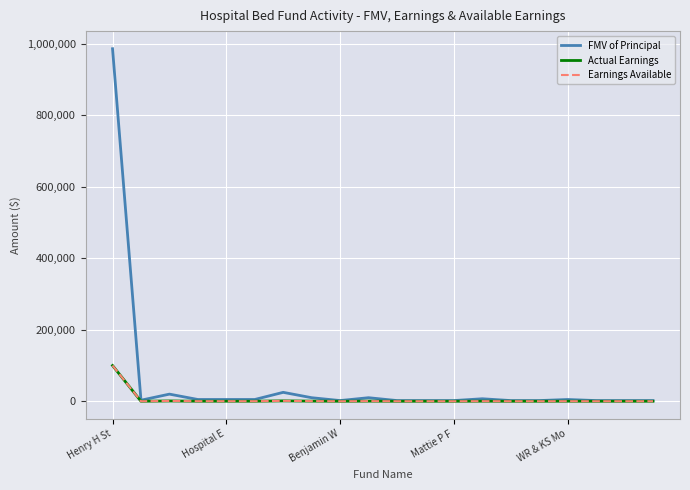

Reading left to right, list all the values displayed in this chart.

FMV of Principal: 985968	3000	20000	5000	5000	5000	25000	10000	2000	10000	2000	2000	2000	7045	2000	2000	5000	2000	2000	2000
Actual Earnings: 100000	138	919	230	230	230	1149	460	92	460	92	92	92	324	92	92	229	92	92	92
Earnings Available: 100000	138	919	230	230	230	1149	460	92	460	92	92	92	324	92	92	229	92	92	92